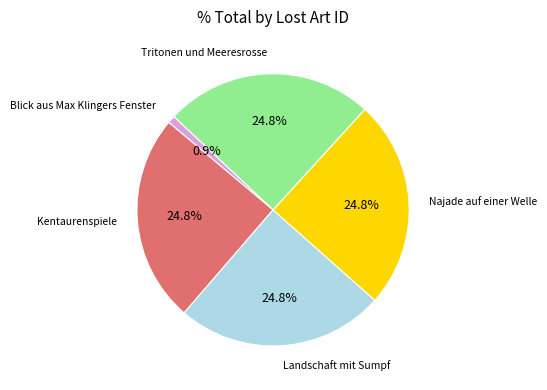

Is there any slice that represents more than half of the pie?

No